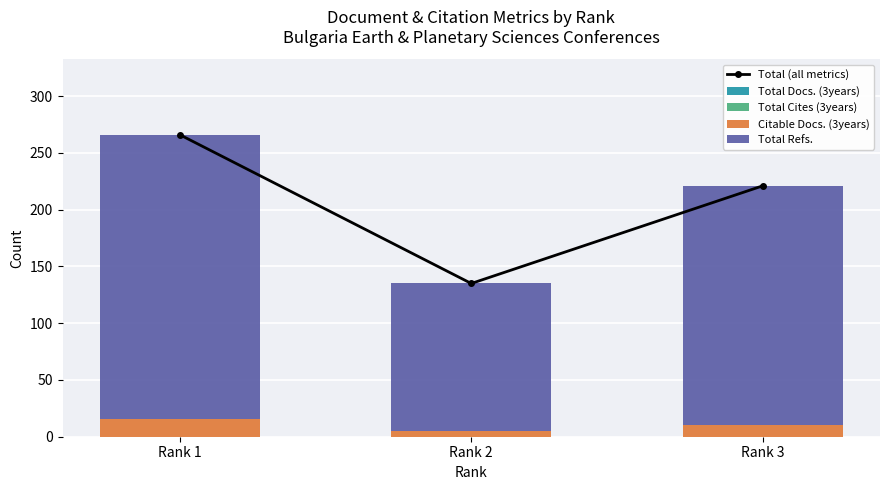

Reading left to right, what are all the values shown in this chart?

Total (all metrics): 266	135	221
Total Docs. (3years): 0	0	0
Total Cites (3years): 0	0	0
Citable Docs. (3years): 16	5	10
Total Refs.: 250	130	211